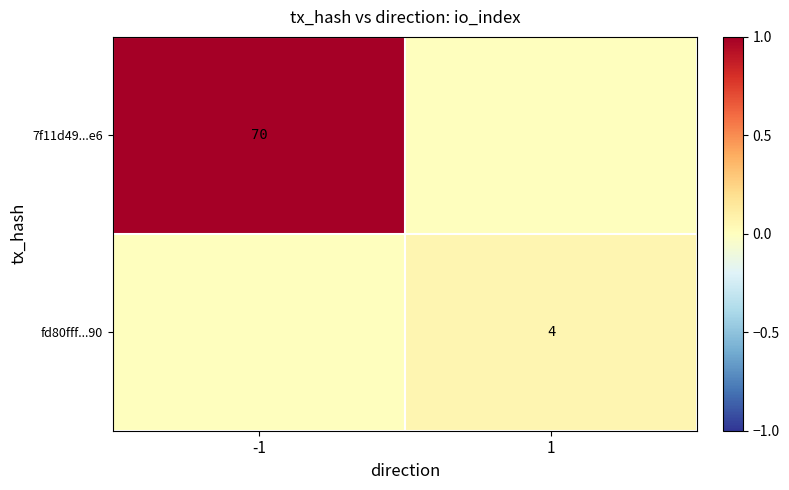

At how many categories does at least one series exceed 0?

2